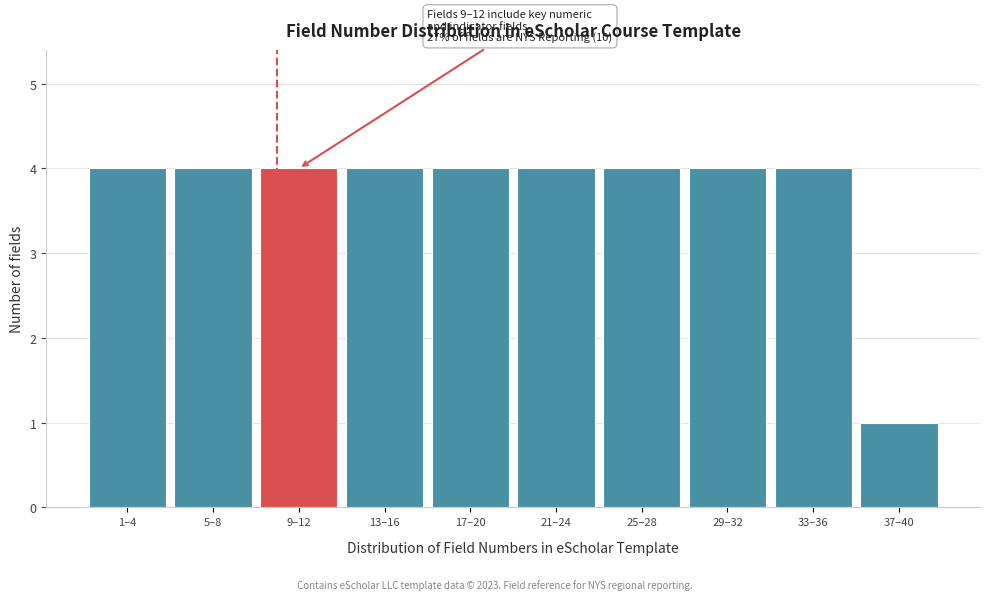

Reading left to right, list all the values displayed in this chart.

1–4=4	5–8=4	9–12=4	13–16=4	17–20=4	21–24=4	25–28=4	29–32=4	33–36=4	37–40=1